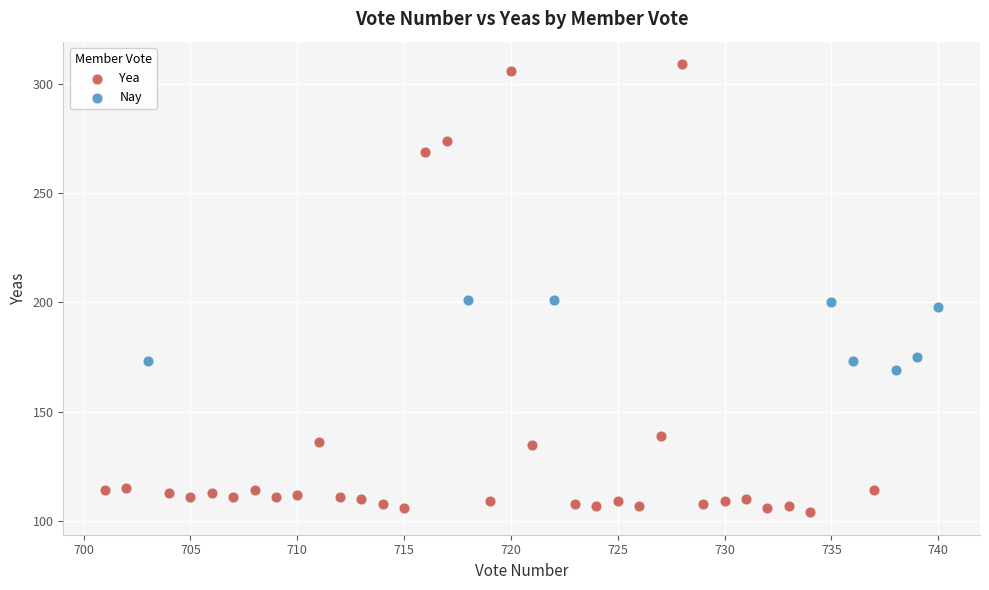

Which series contains the lowest Y value?

Yea